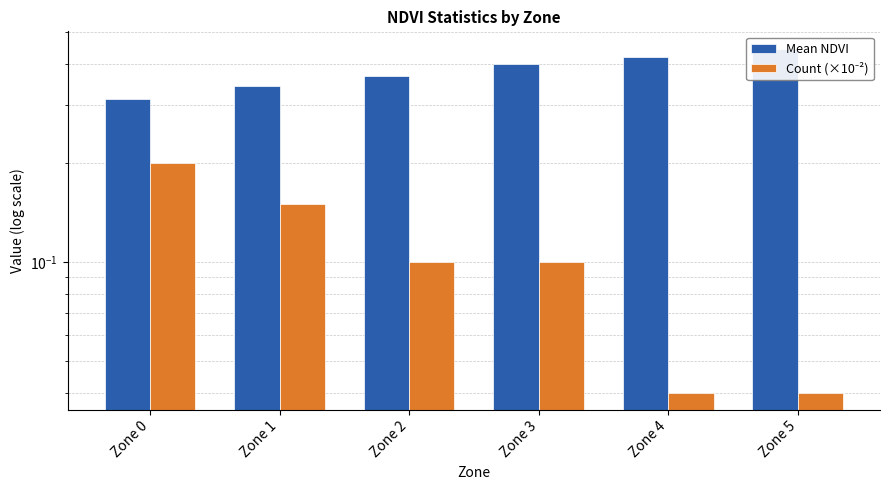

Rank the series by their maximum value, from lowest to highest.

Count (×10⁻²), Mean NDVI